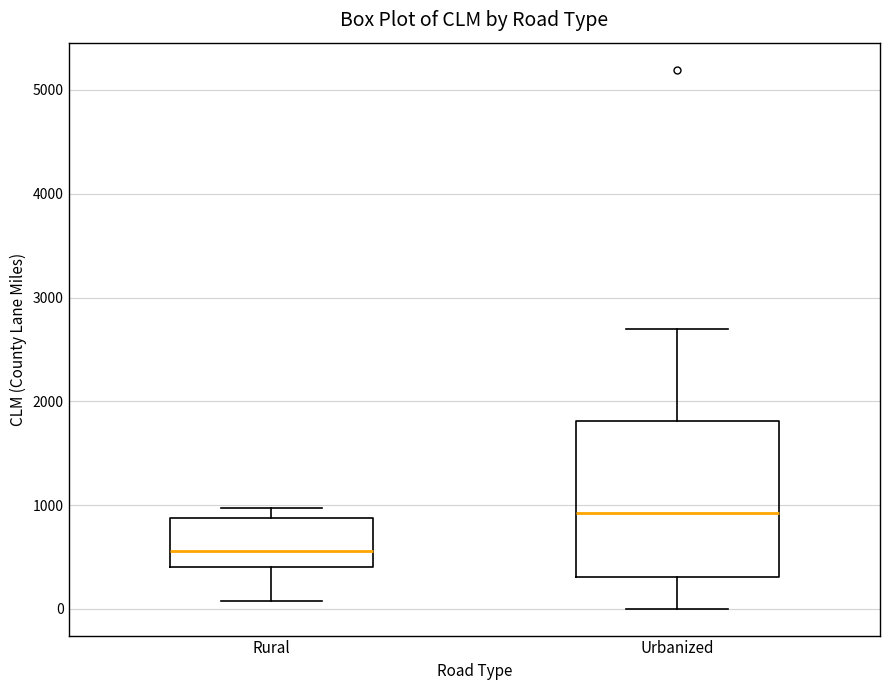

Reading left to right, transcribe this box plot: for each box, give where its median line is, the range the box spans, and where its two whiskers end, as read against the y-axis. The values are not printed on the chart, so give them approximately, as read against the axis.

Rural: median 600, box 400 to 900, whiskers 100 to 1000
Urbanized: median 900, box 300 to 1800, whiskers 0 to 2700